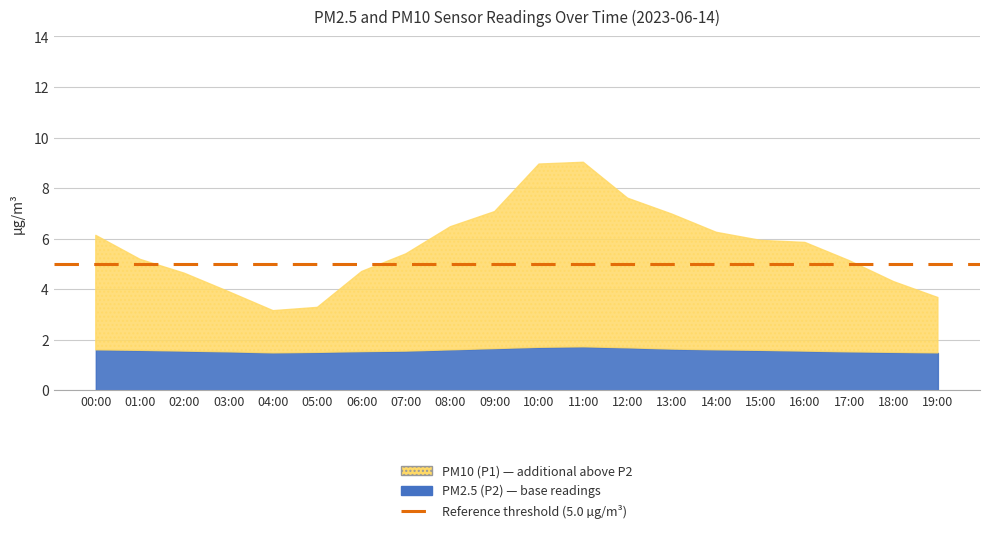

Reading left to right, list all the values displayed in this chart.

P2: 00:00=1.6	01:00=1.6	02:00=1.6	03:00=1.5	04:00=1.5	05:00=1.5	06:00=1.5	07:00=1.6	08:00=1.6	09:00=1.6	10:00=1.7	11:00=1.7	12:00=1.7	13:00=1.6	14:00=1.6	15:00=1.6	16:00=1.6	17:00=1.5	18:00=1.5	19:00=1.5
P1: 00:00=6.1	01:00=5.2	02:00=4.6	03:00=3.9	04:00=3.1	05:00=3.3	06:00=4.7	07:00=5.4	08:00=6.5	09:00=7.1	10:00=8.9	11:00=9.0	12:00=7.6	13:00=7.0	14:00=6.2	15:00=5.9	16:00=5.8	17:00=5.1	18:00=4.3	19:00=3.7